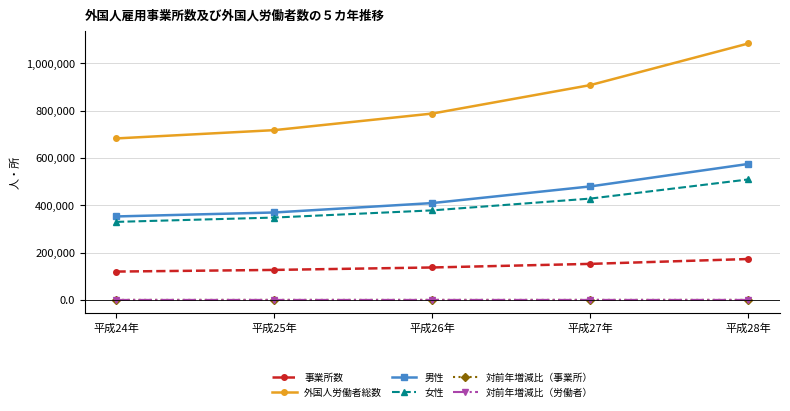

True or false: 外国人労働者総数 and 事業所数 intersect in this chart.

False